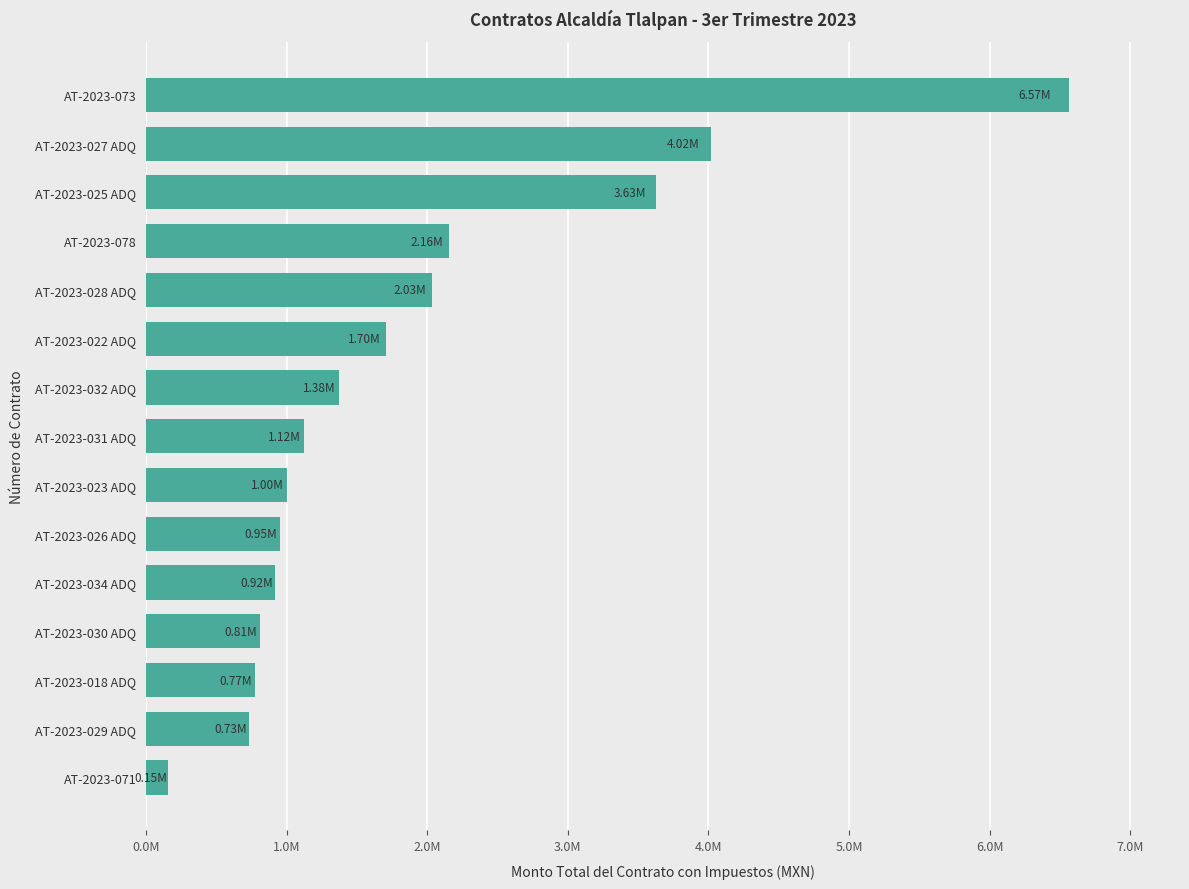

Are the bars horizontal?

Yes